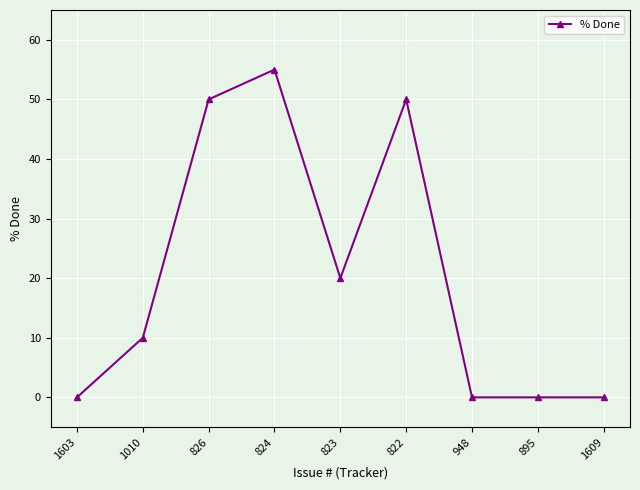

How many data points are less than 10?

4